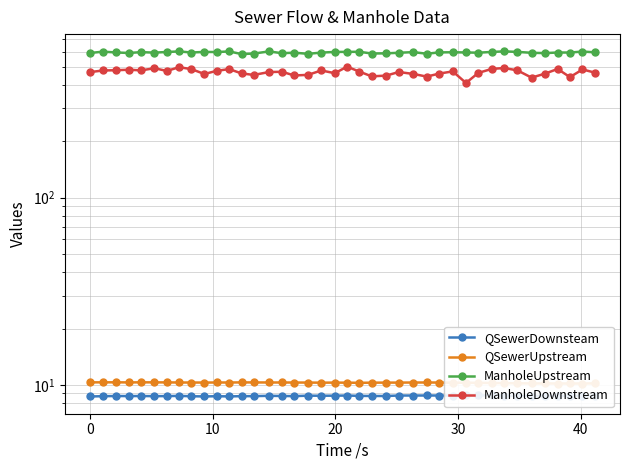

What is the maximum value shown in the chart?

603.5